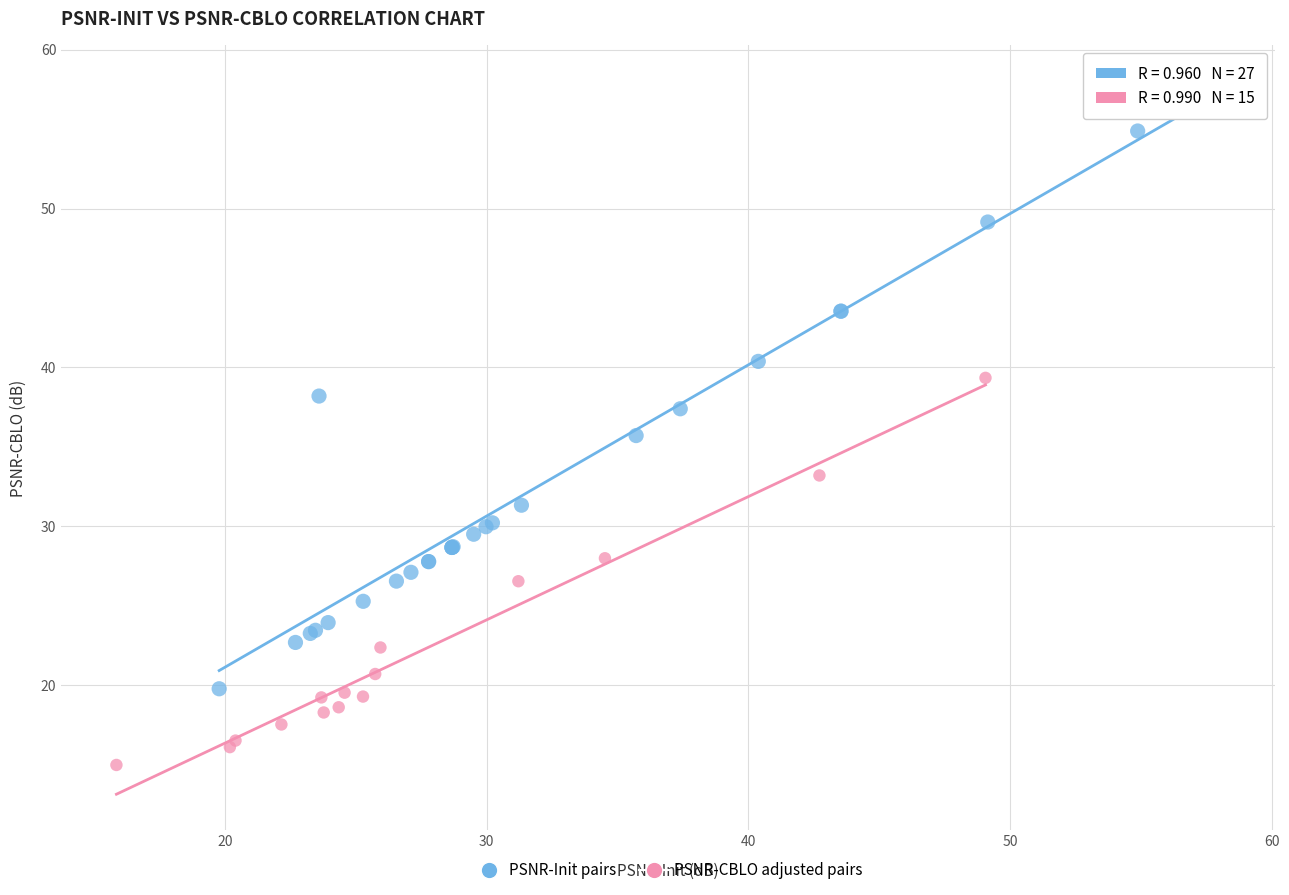

Which series has the widest spread of Y values?

PSNR-Init pairs